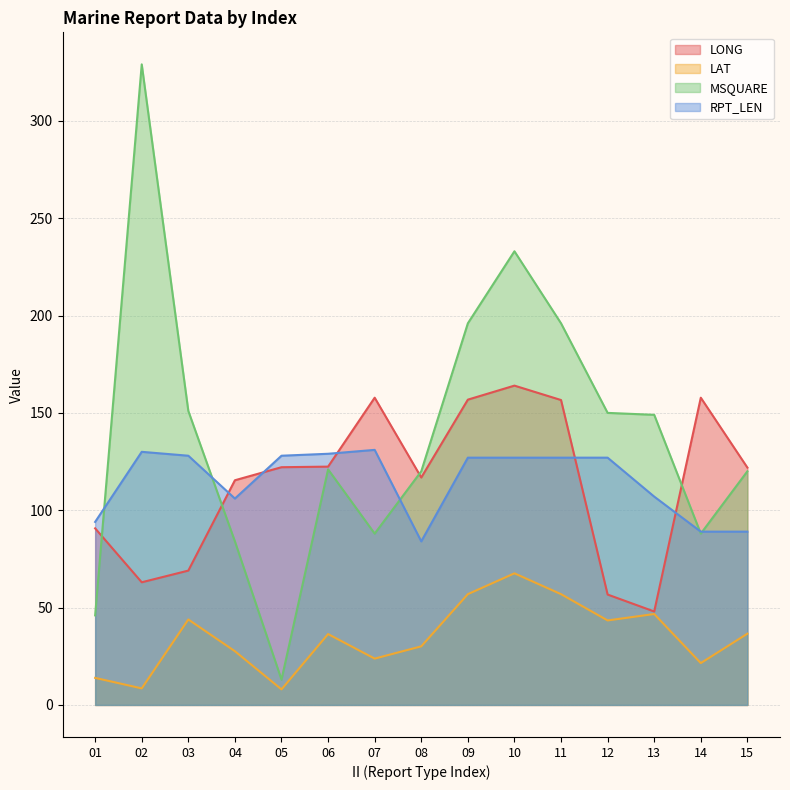

Does the chart have visible grid lines?

Yes